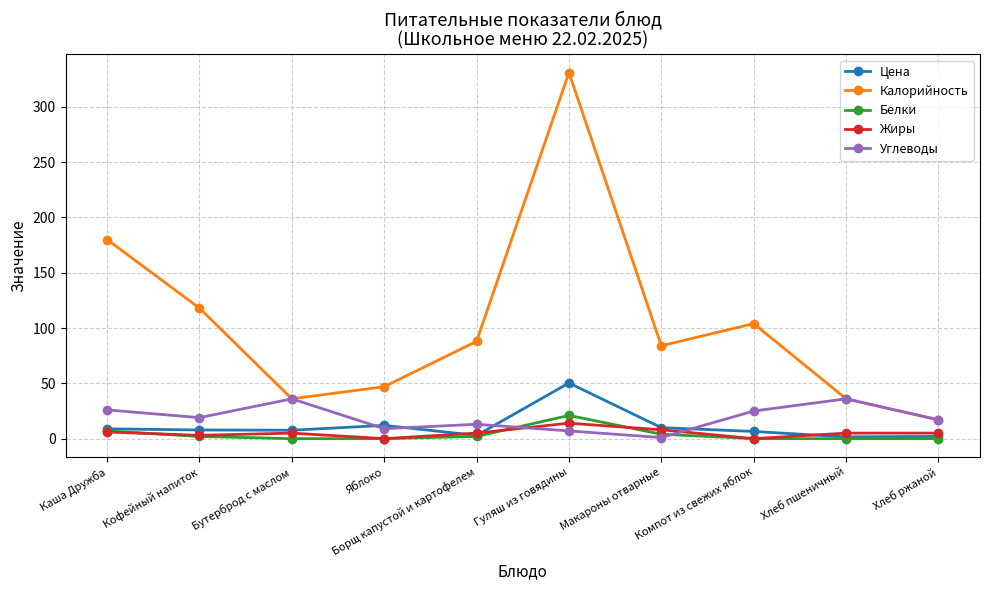

How many lines are shown in the chart?

5